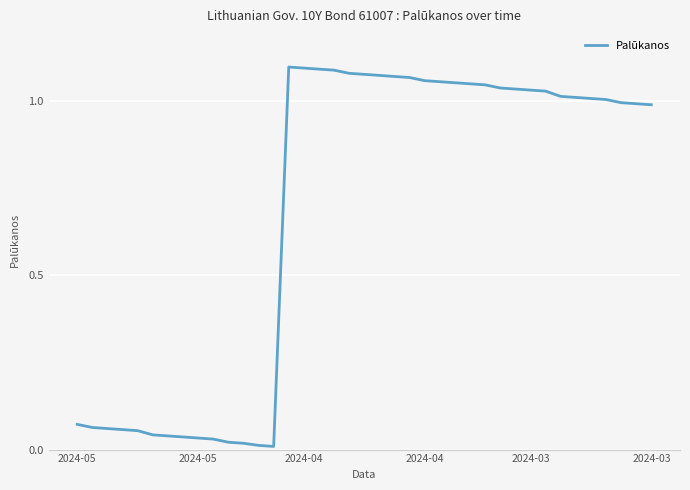

Does the chart have visible grid lines?

Yes